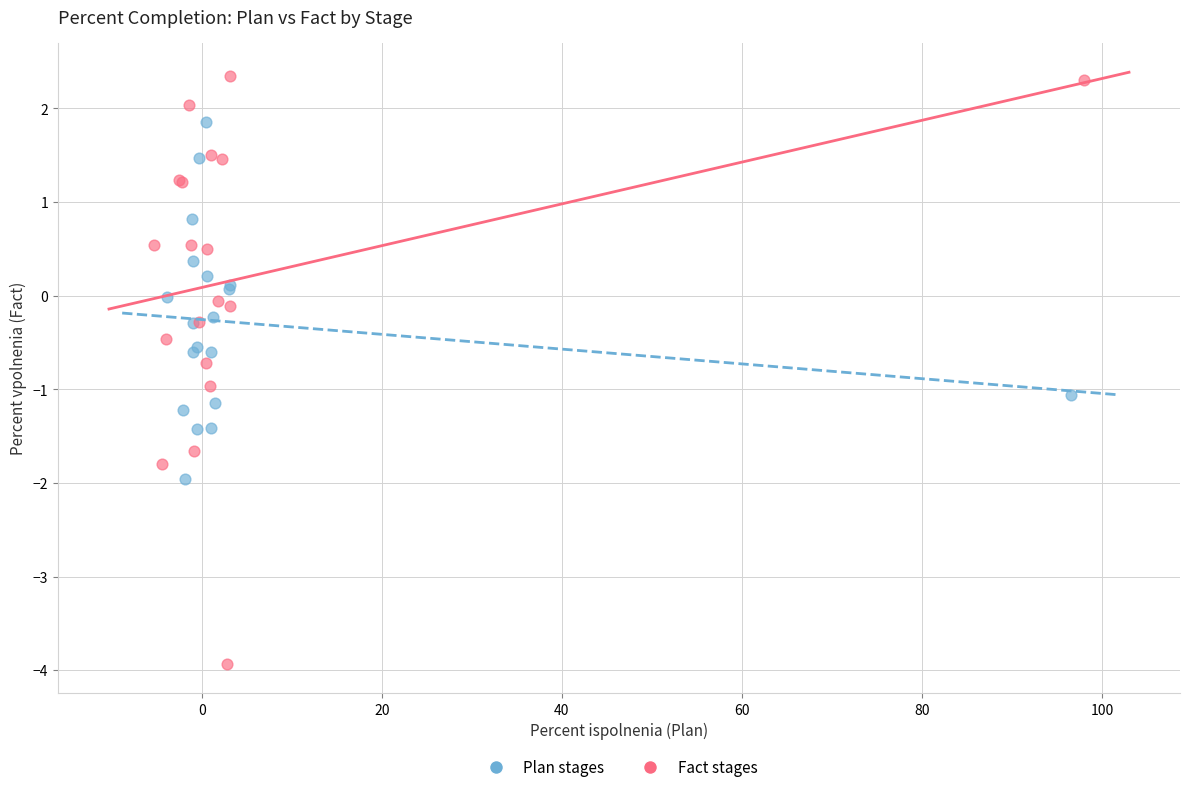

Which series has the widest spread of Y values?

Fact stages